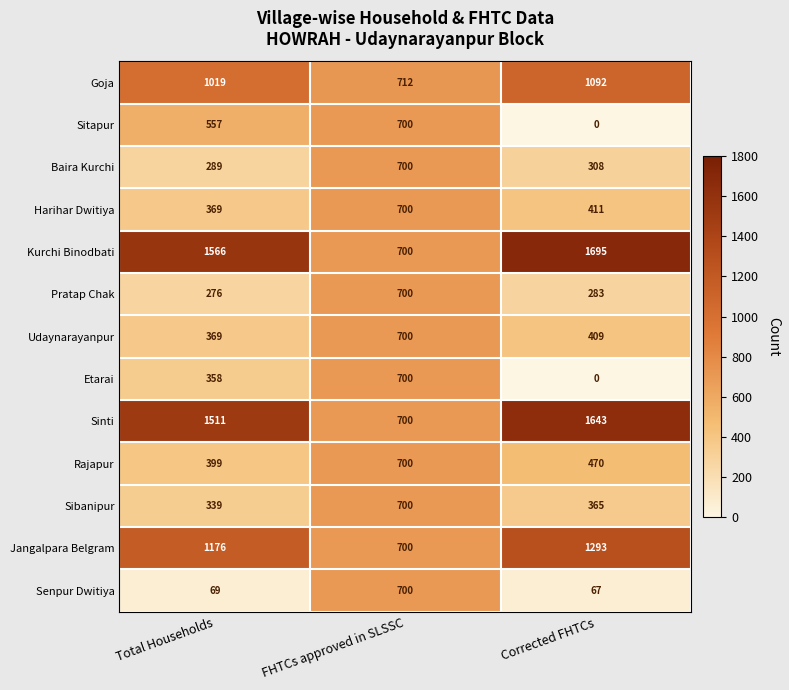

What is the average value of the Pratap Chak series?

420